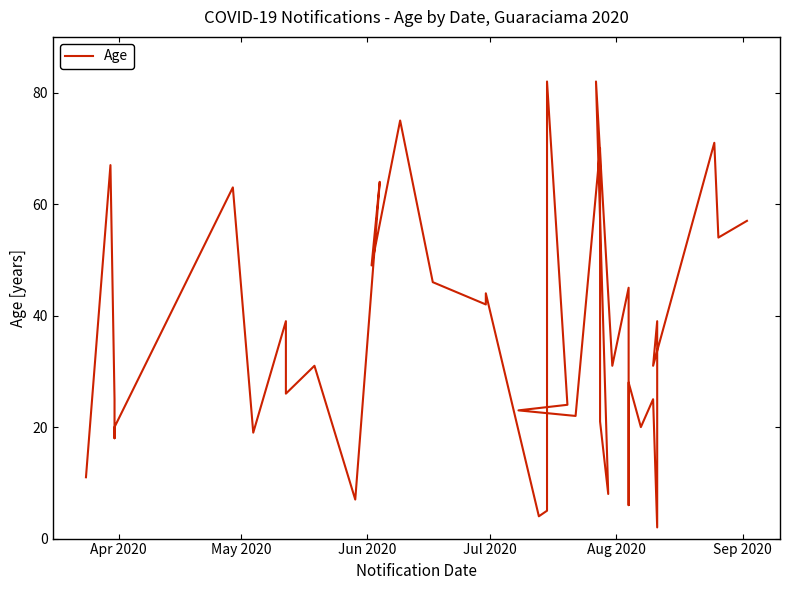

What is the average value?

36